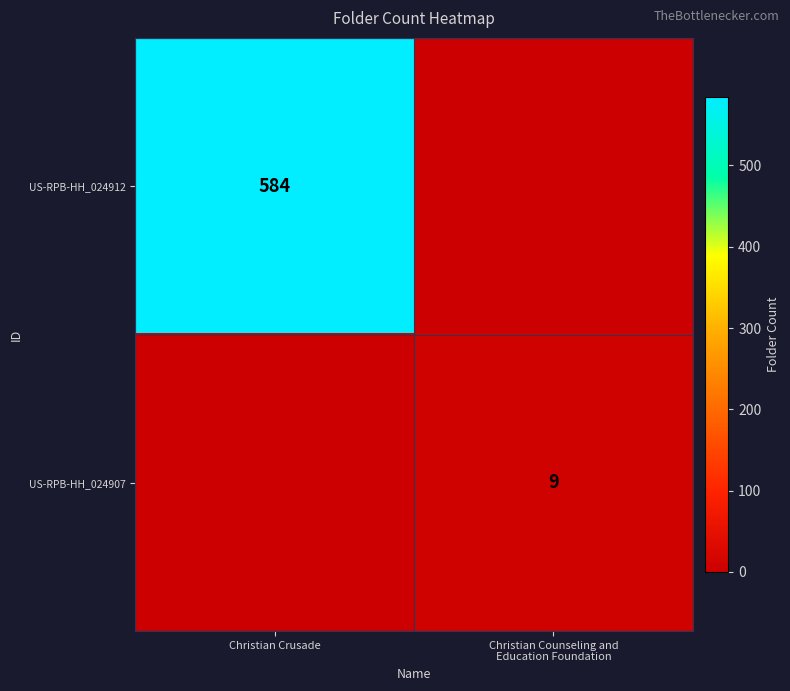

How many series are shown in this chart?

2